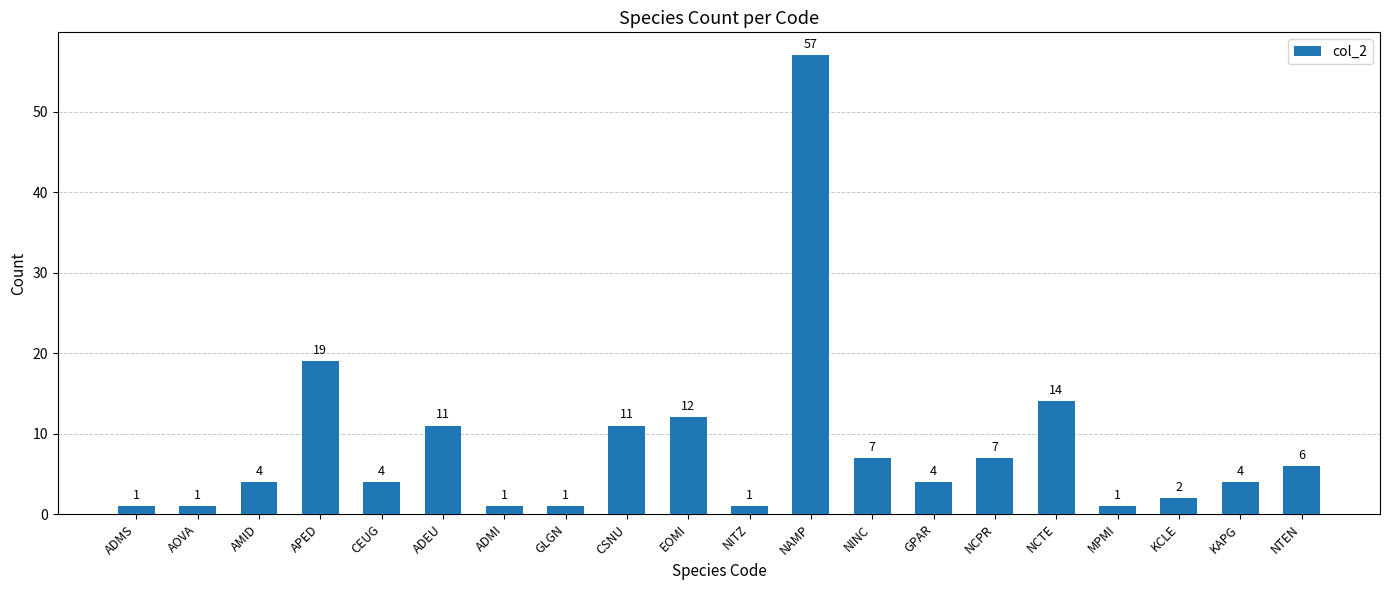

What is the change in value from ADEU to EOMI?

+1